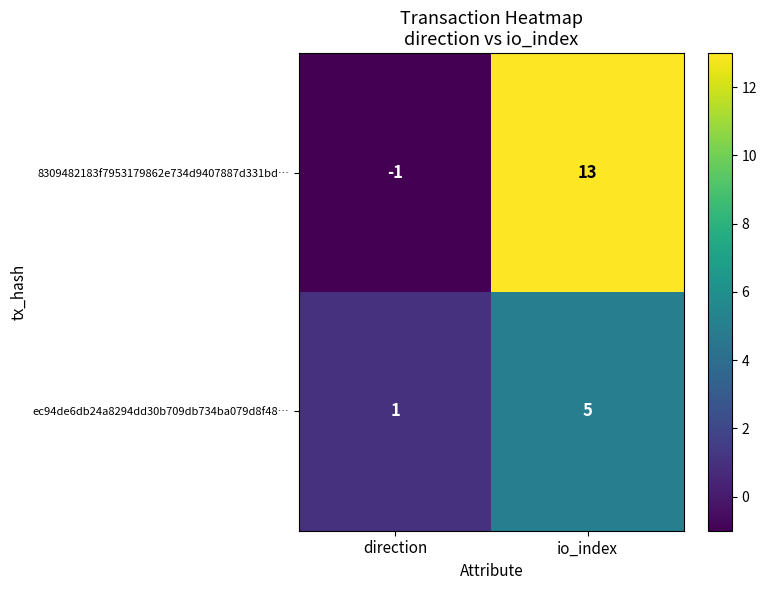

What is the sum of the 8309482183f7953179862e734d9407887d331bd… values at io_index and direction?

12